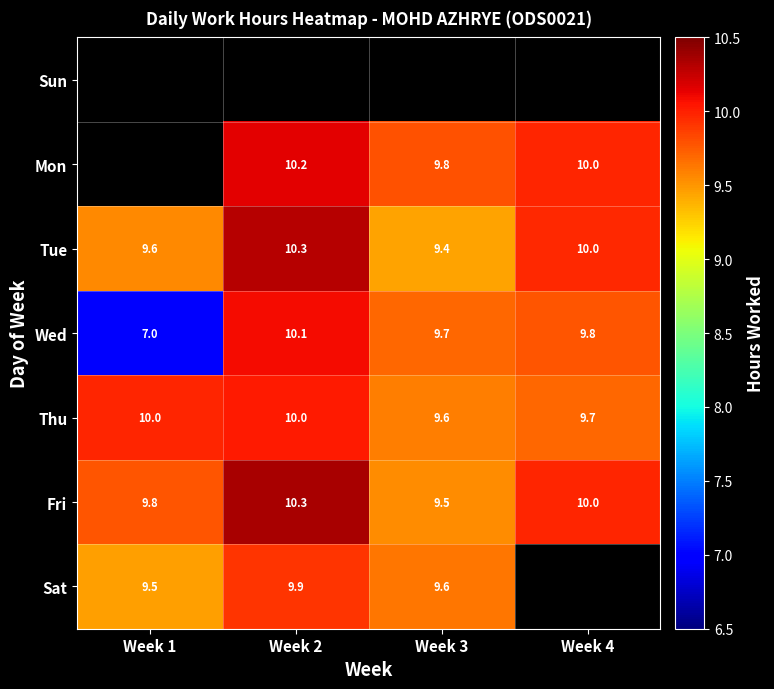

What is the greatest value displayed?

10.3